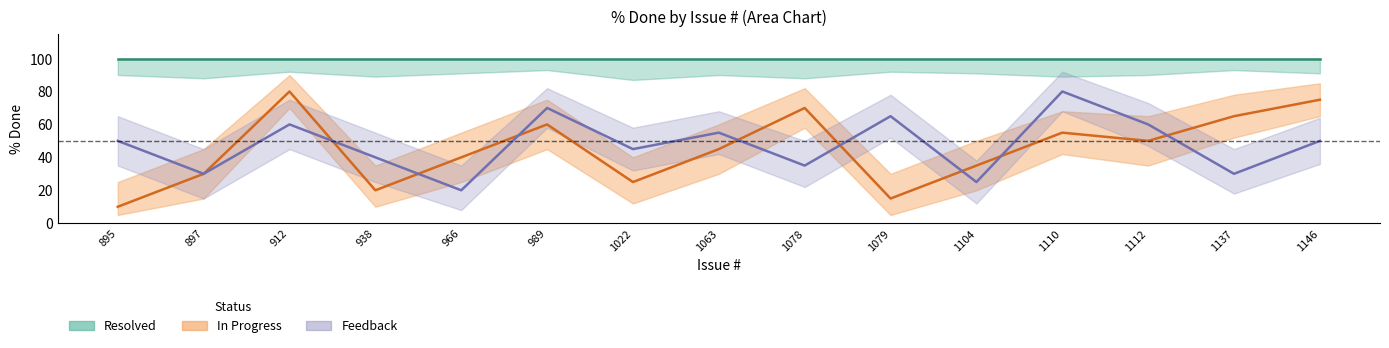

What is the value of the Resolved point at the 11th from the left?

100